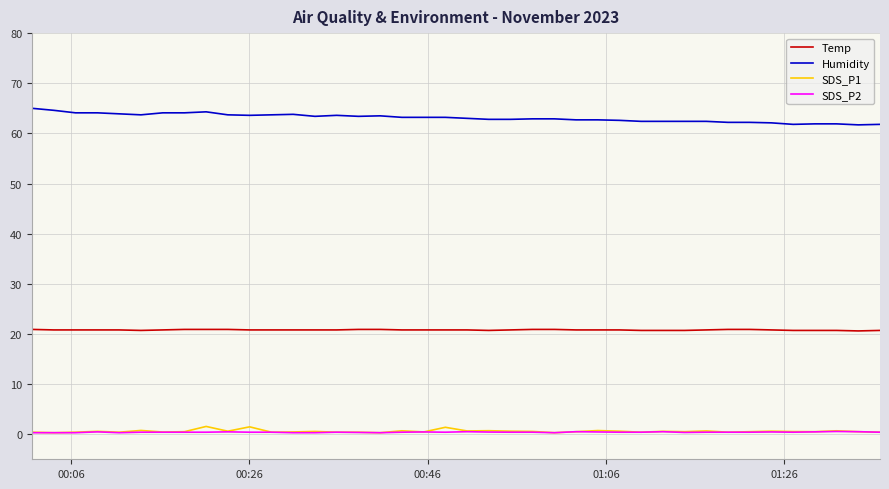

Which series has the largest total across all categories?

Humidity